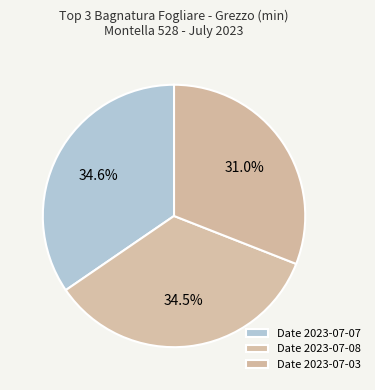

How many slices are in this pie chart?

3